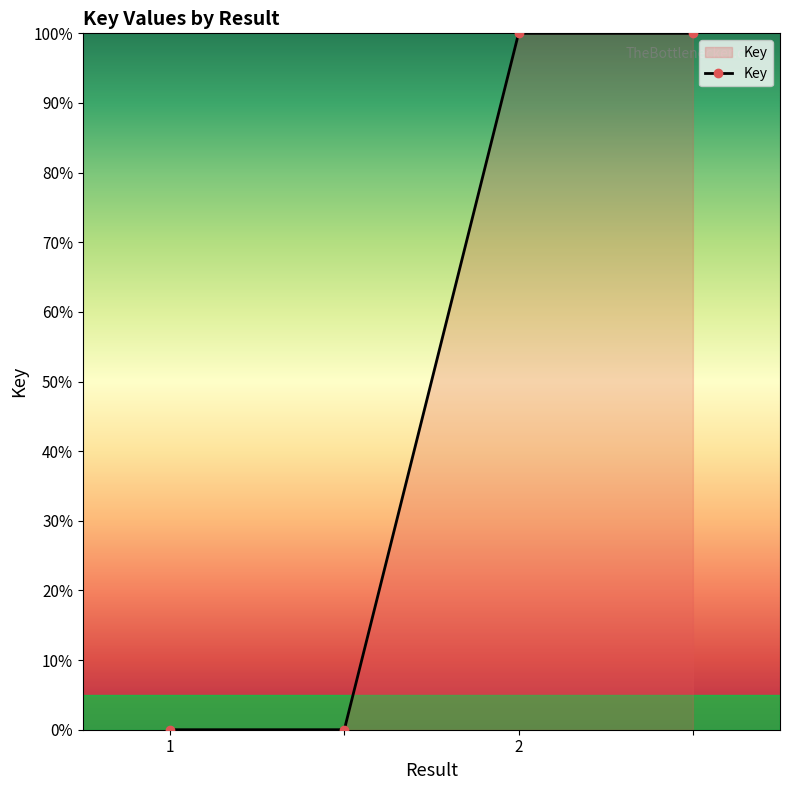

True or false: the data has more than 1 interior local peaks.

False